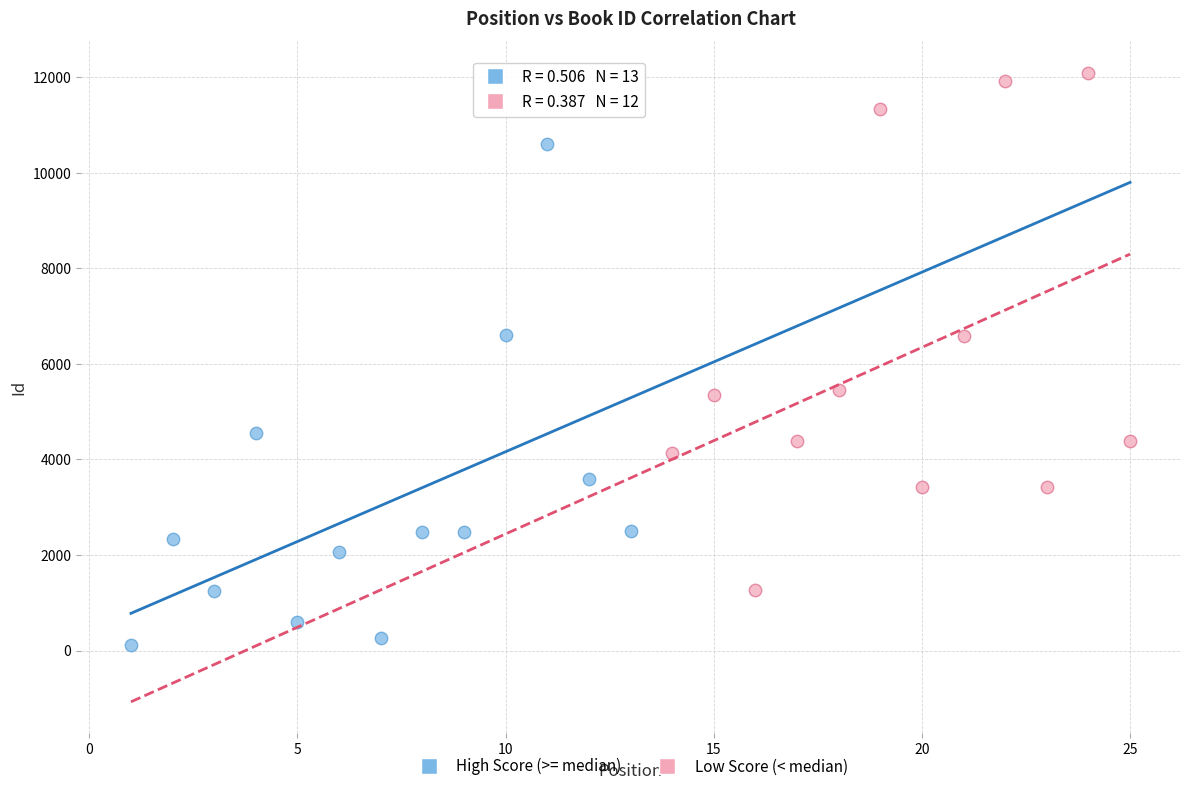

Which series has the largest Y range (max minus min)?

Low Score (< median)